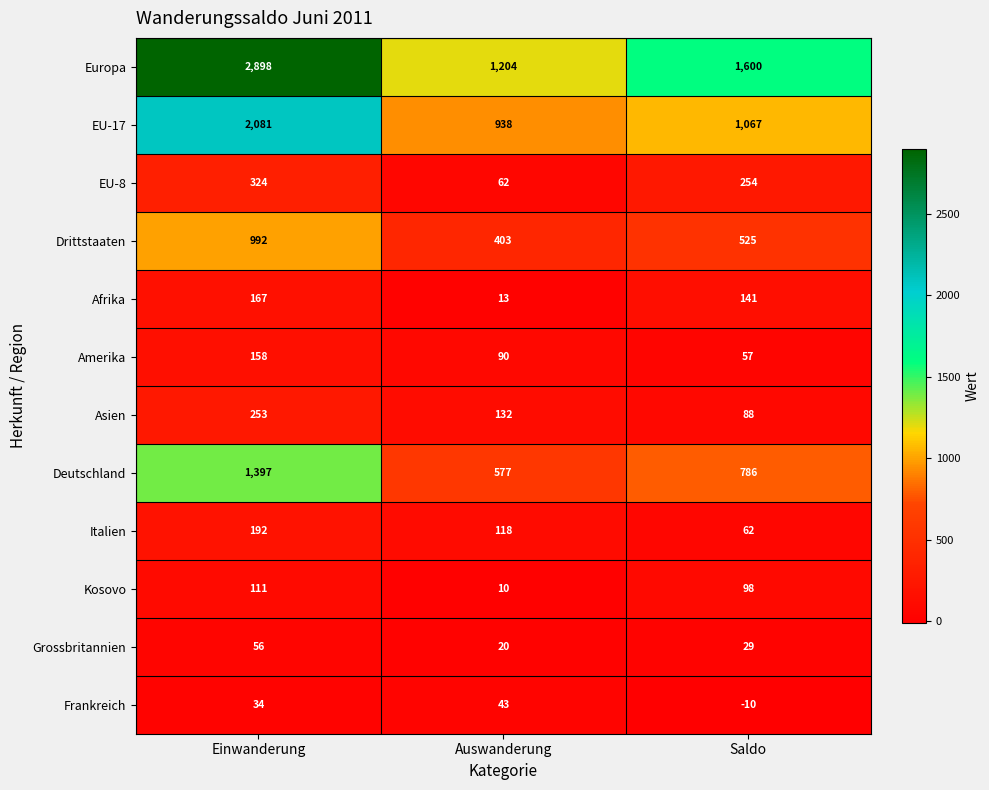

Rank the series at Auswanderung from lowest to highest value.

Kosovo, Afrika, Grossbritannien, Frankreich, EU-8, Amerika, Italien, Asien, Drittstaaten, Deutschland, EU-17, Europa